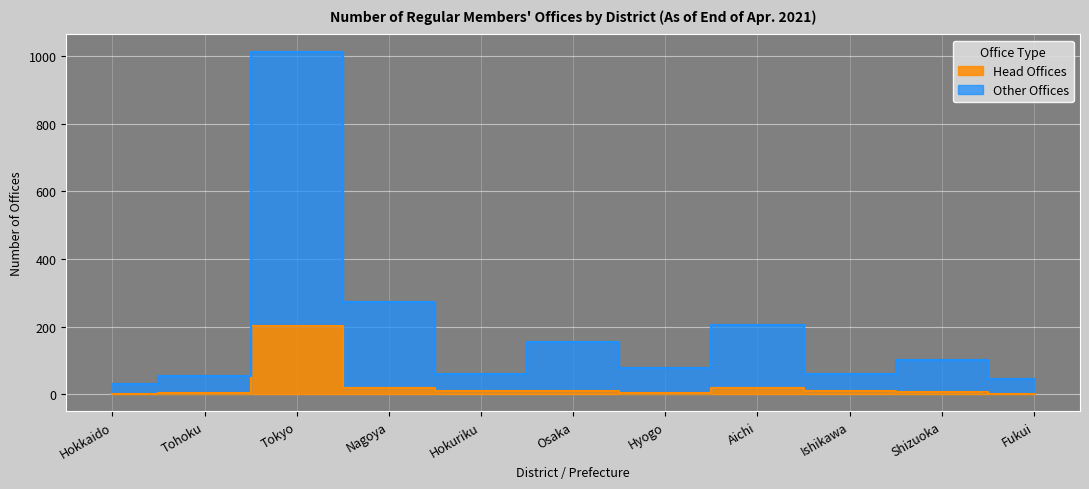

In Other Offices, how many points are lower than both neighbors (excluding endpoints)?

3